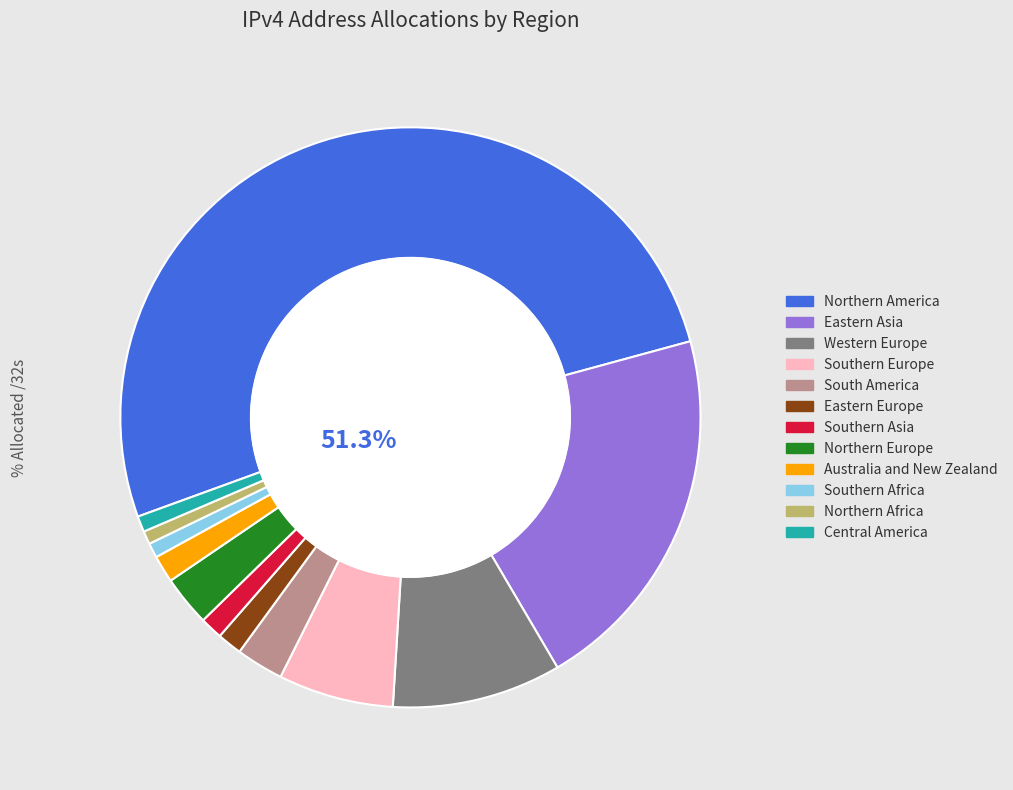

Approximately how many times larger is the value at Northern Africa compared to Australia and New Zealand?

0.5